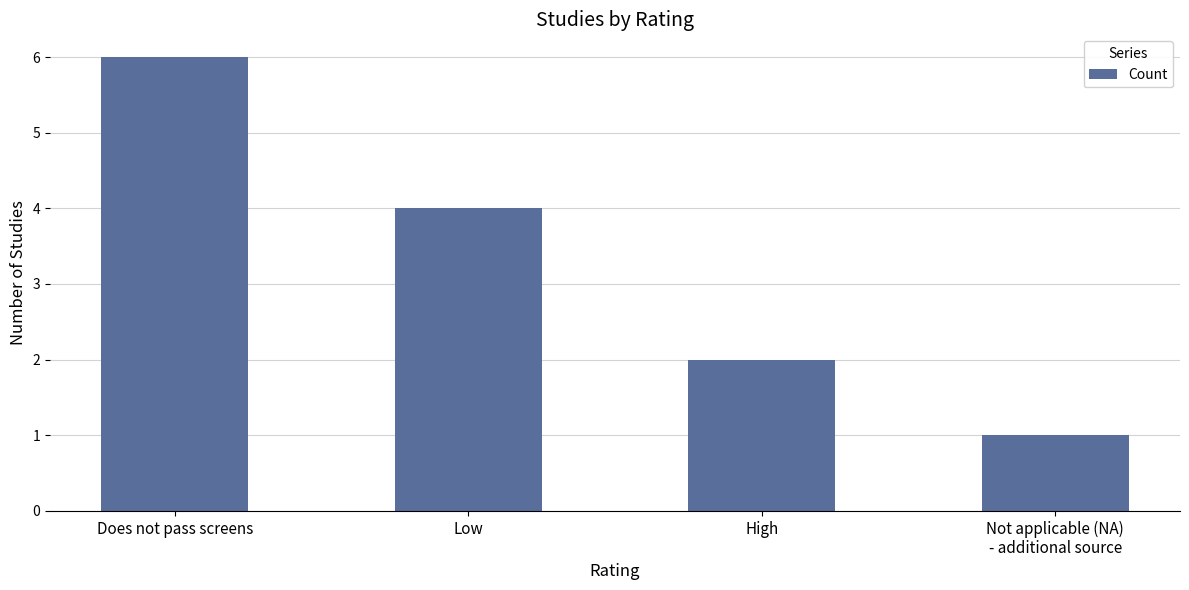

Reading left to right, extract all data points from this chart.

6	4	2	1